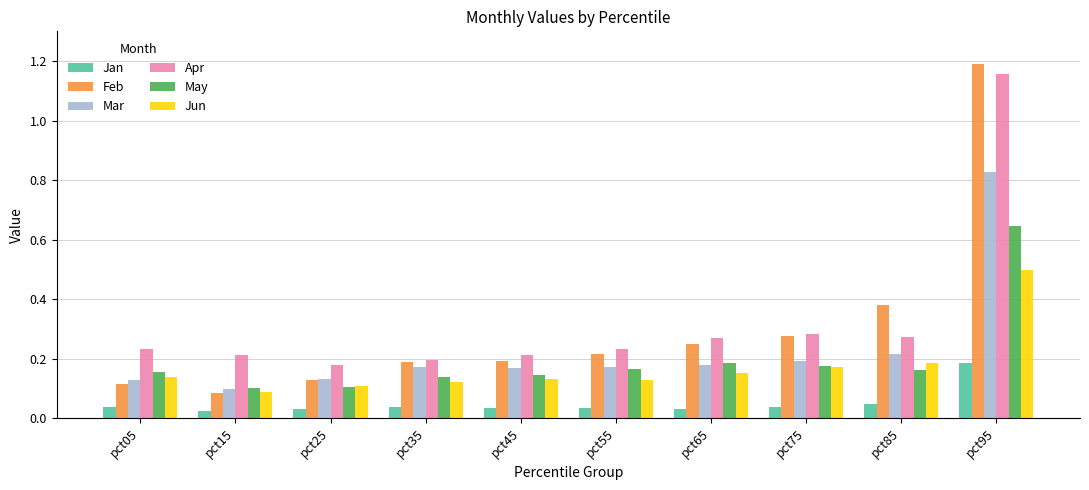

How many Jan values are between 0 and 1?

10